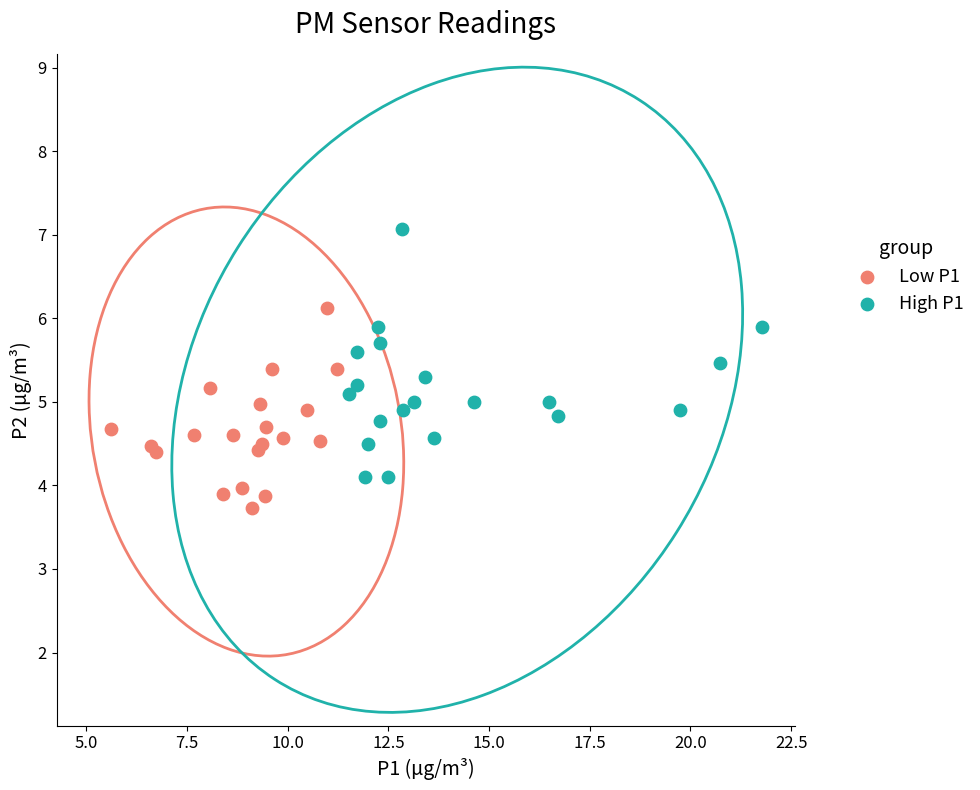

Which series contains the highest Y value?

High P1